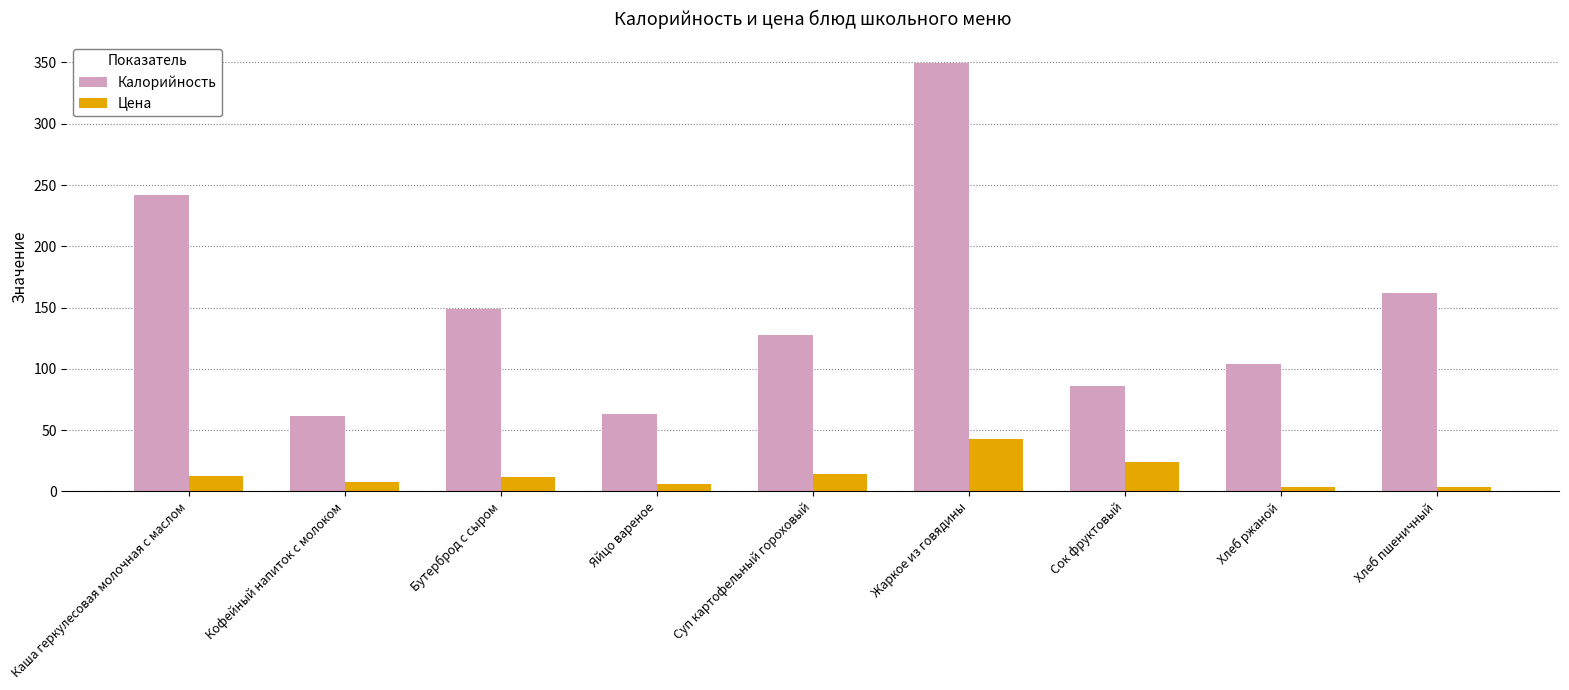

What are all the series names shown in the legend?

Калорийность, Цена